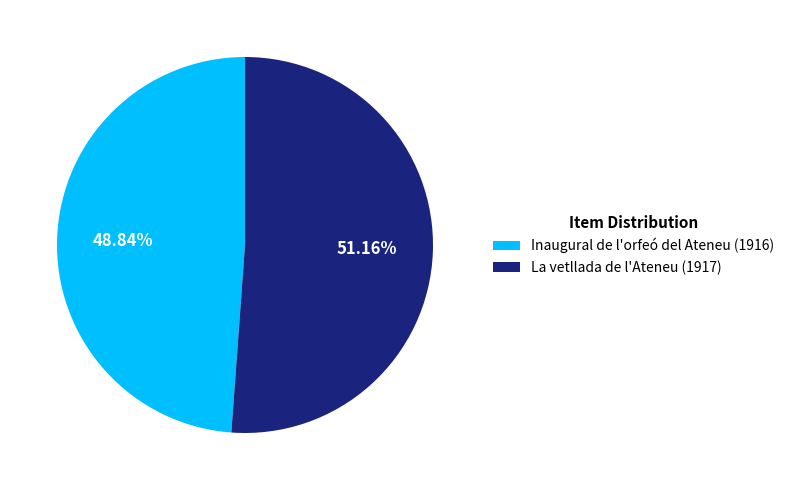

Is La vetllada de l'Ateneu (1917) the majority of the pie?

Yes